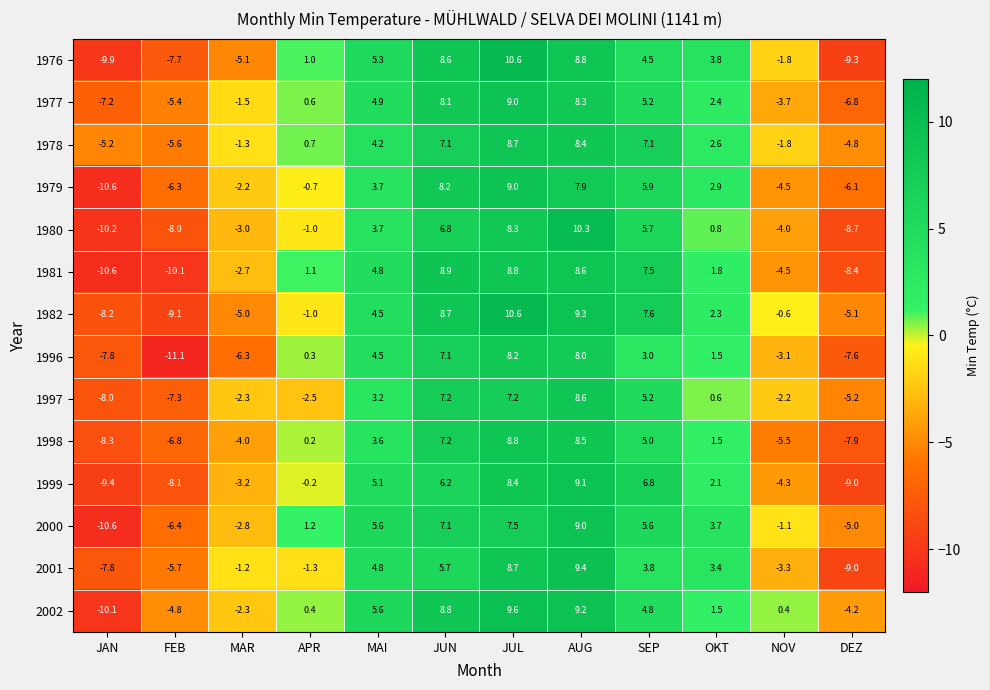

Which series changed the most between FEB and JUL?

1982